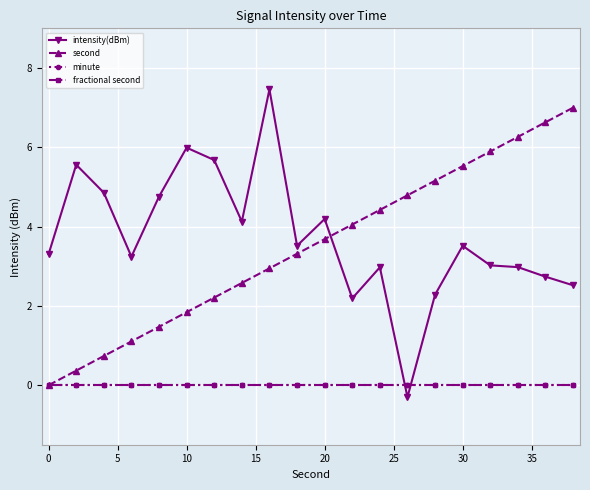

Does the chart have visible grid lines?

Yes